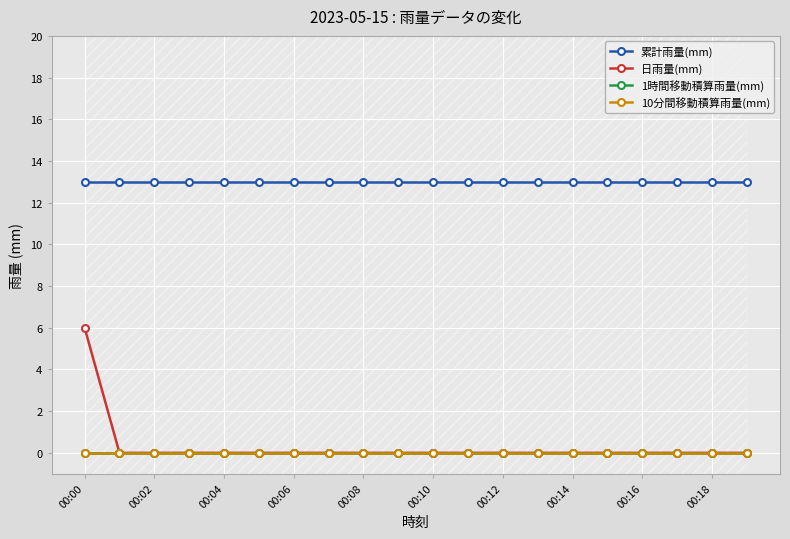

True or false: 累計雨量(mm) and 日雨量(mm) intersect in this chart.

False